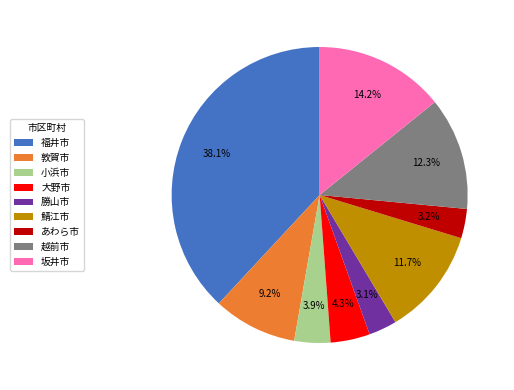

How much of the chart is everything except 勝山市?

96.9%